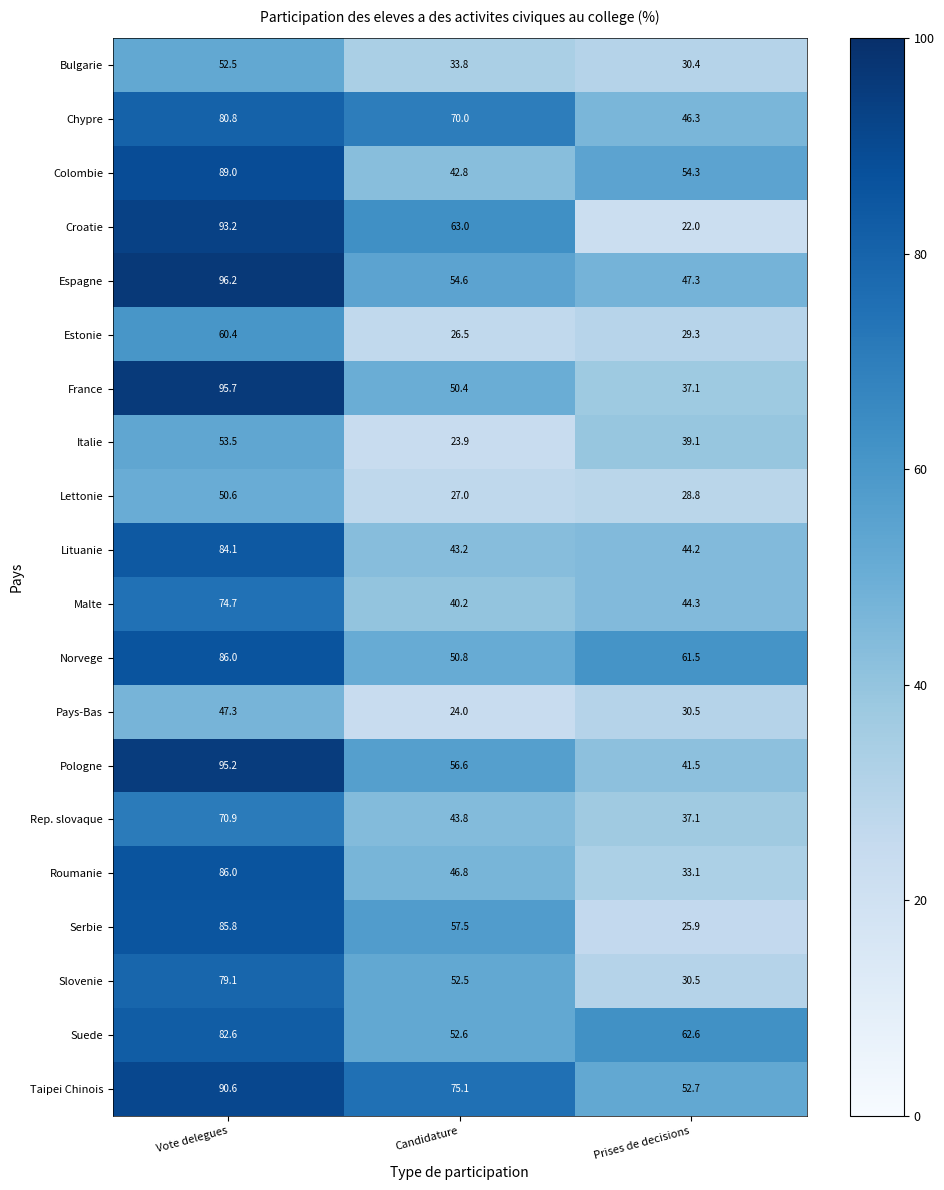

True or false: France has a value of 8.4 at Prises de decisions.

False